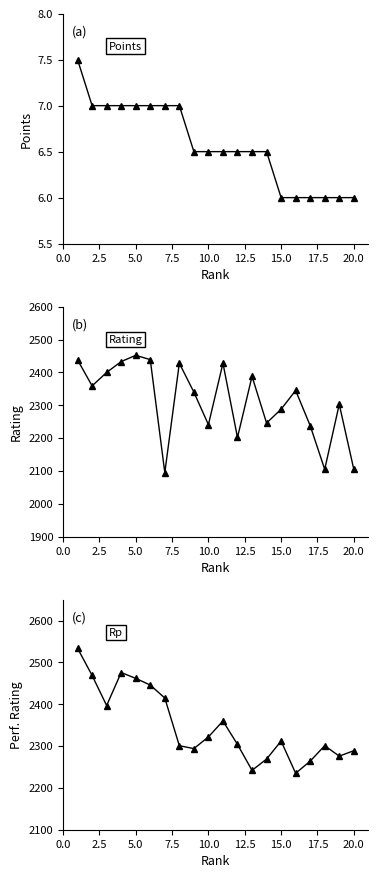

Reading left to right, what are all the values shown in this chart?

Points: 7.5	7.0	7.0	7.0	7.0	7.0	7.0	7.0	6.5	6.5	6.5	6.5	6.5	6.5	6.0	6.0	6.0	6.0	6.0	6.0
Rating: 2438.0	2359.0	2400.0	2433.0	2452.0	2439.0	2095.0	2428.0	2340.0	2241.0	2428.0	2202.0	2388.0	2246.0	2288.0	2345.0	2238.0	2105.0	2303.0	2105.0
Rp: 2534.0	2469.0	2397.0	2476.0	2462.0	2446.0	2415.0	2301.0	2294.0	2322.0	2360.0	2304.0	2242.0	2269.0	2312.0	2235.0	2264.0	2301.0	2276.0	2289.0